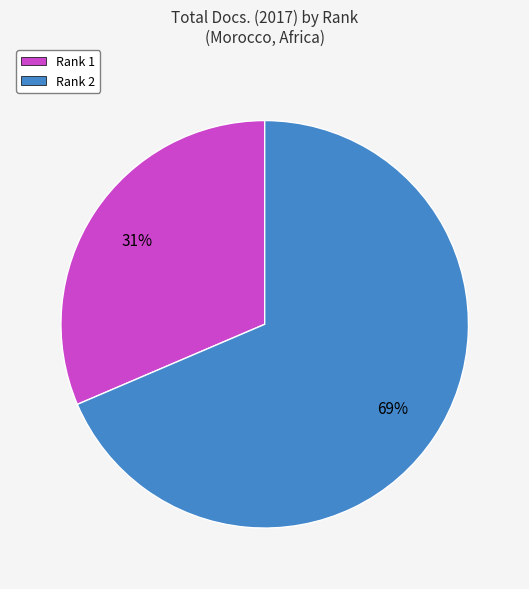

Which category accounts for the majority?

Rank 2